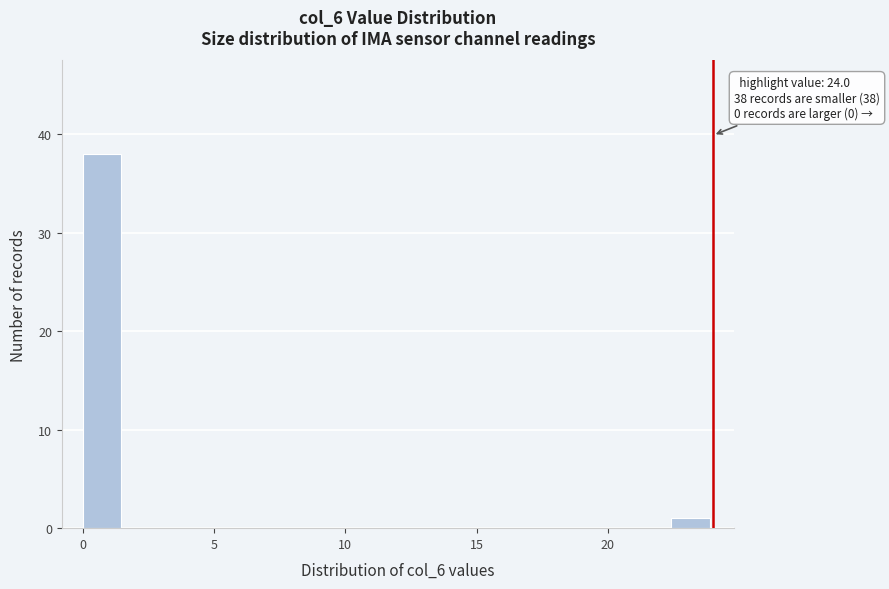

Around what value on the x-axis is the tallest bar? Give the approximate position of its centre, as read against the axis.

0.5